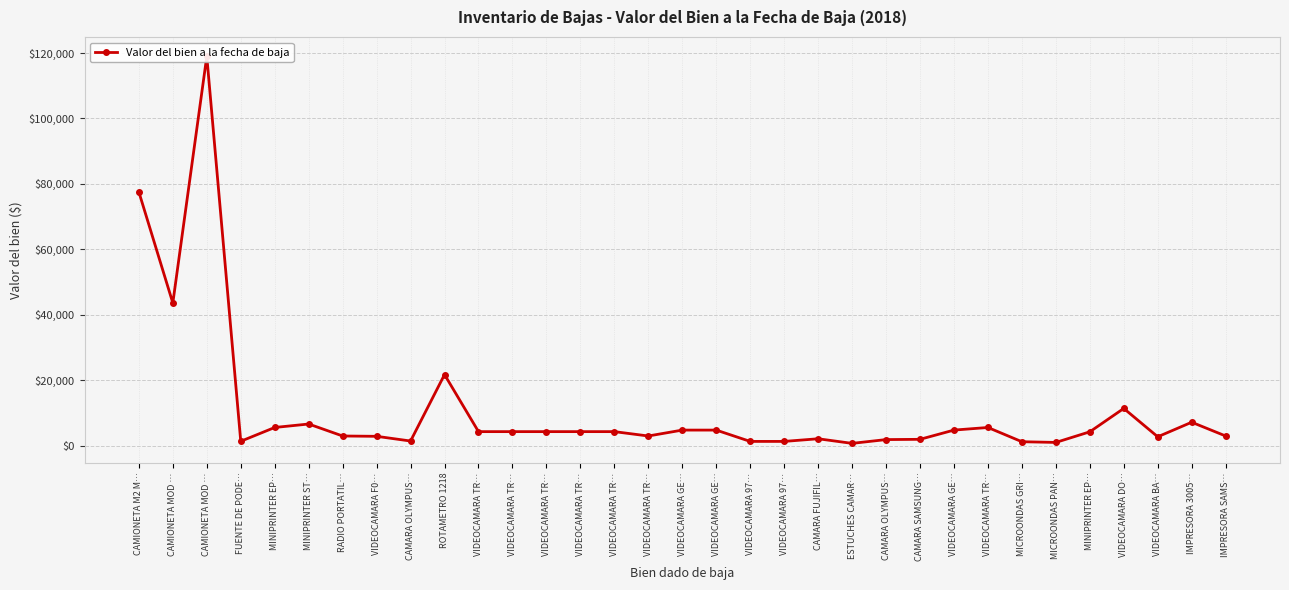

What is the value of the 29th point from the left?

5603.4